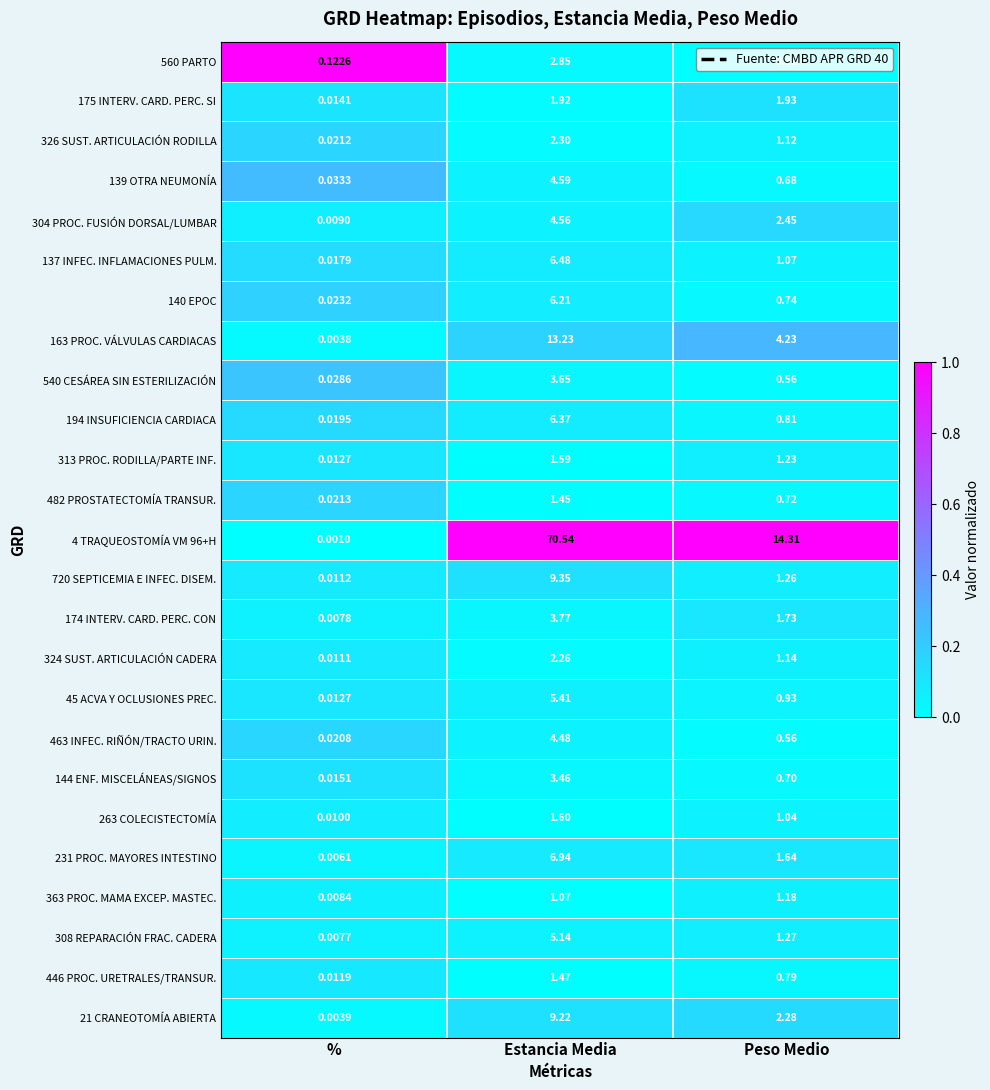

Which series has the widest spread of values?

4 TRAQUEOSTOMÍA VM 96+H